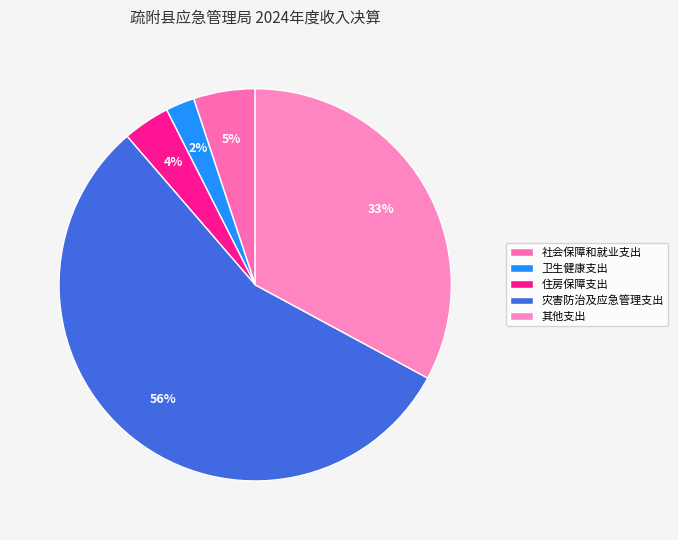

Count the number of slices in the pie.

5